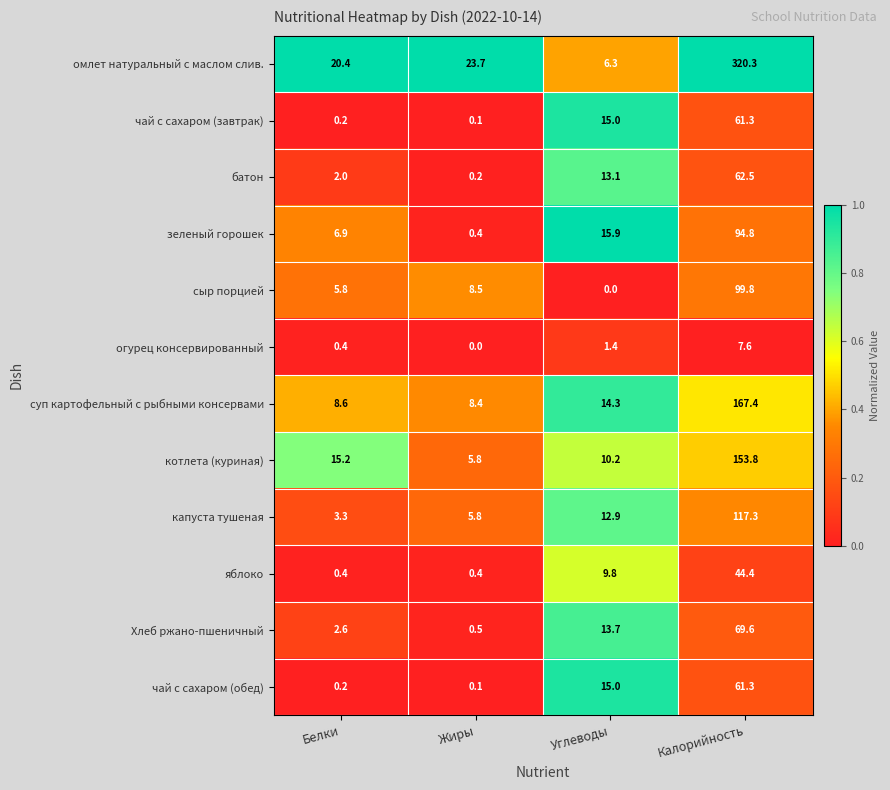

What is the spread (max minus min) of values at Жиры?

23.7